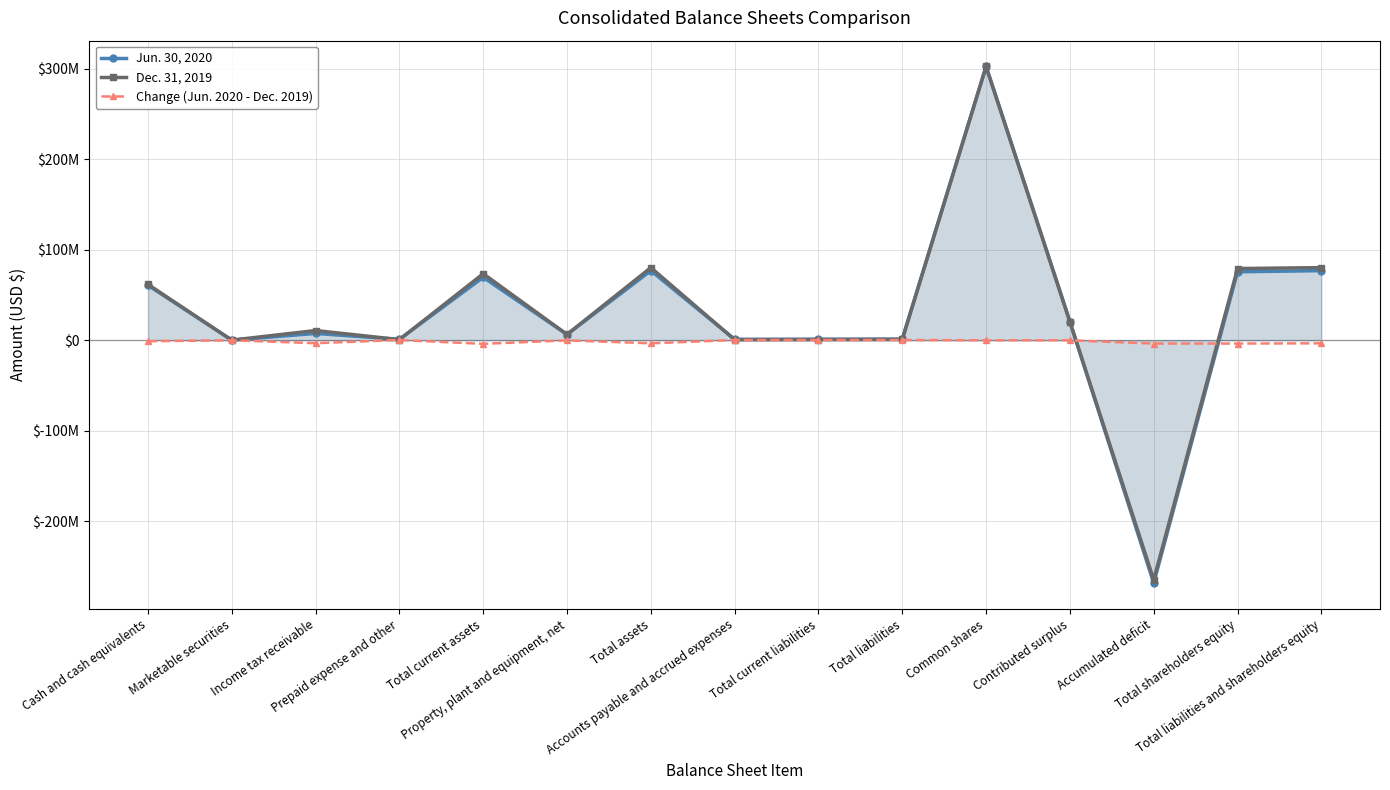

Reading left to right, list all the values displayed in this chart.

Jun. 30, 2020: 60785602	180115	7593479	1069999	69629195	6404665	76953398	1020160	1148791	1273228	302469647	20625372	-268167742	75680170	76953398
Dec. 31, 2019: 61822137	177945	10798291	747872	73546245	6470722	80268951	728790	814306	984217	302469647	20625372	-264563178	79284734	80268951
Change (Jun. 2020 - Dec. 2019): -1036535	2170	-3204812	322127	-3917050	-66057	-3315553	291370	334485	289011	0	0	-3604564	-3604564	-3315553